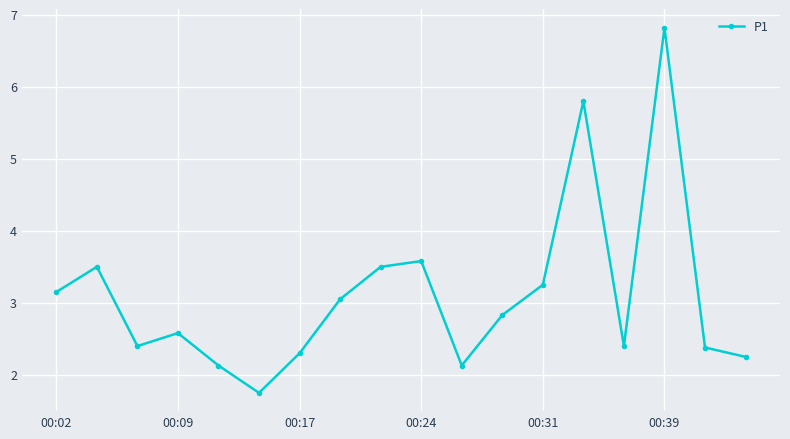

How many interior local peaks (higher than both neighbors) does the data have?

5